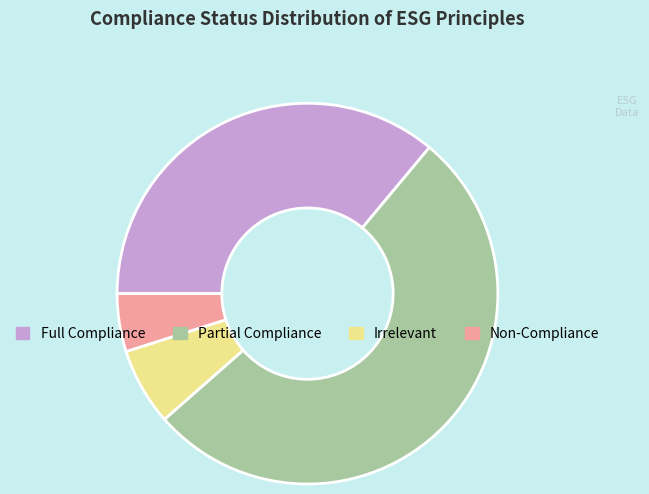

Which category accounts for the majority?

Partial Compliance